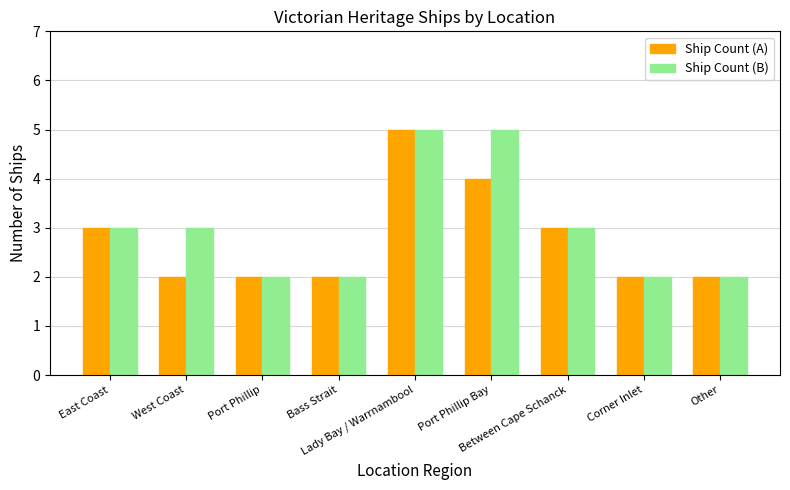

What is the maximum value shown in the chart?

5